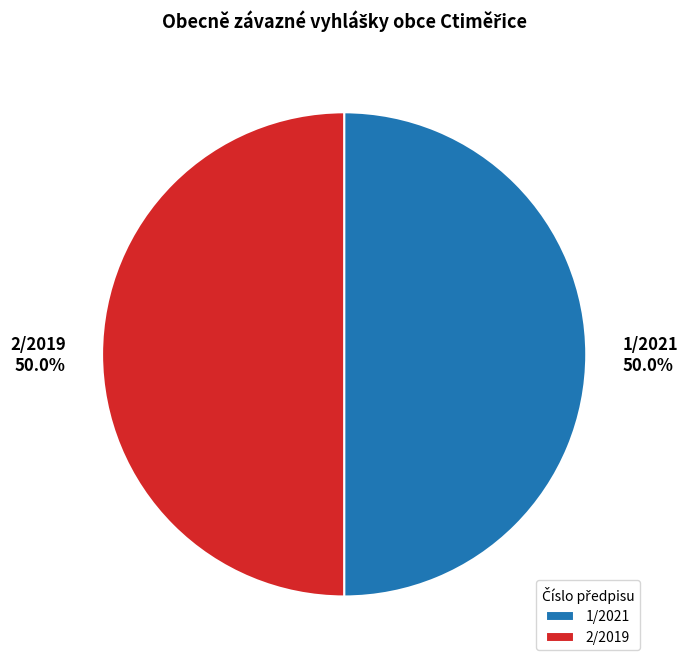

How many segments does this pie chart have?

2